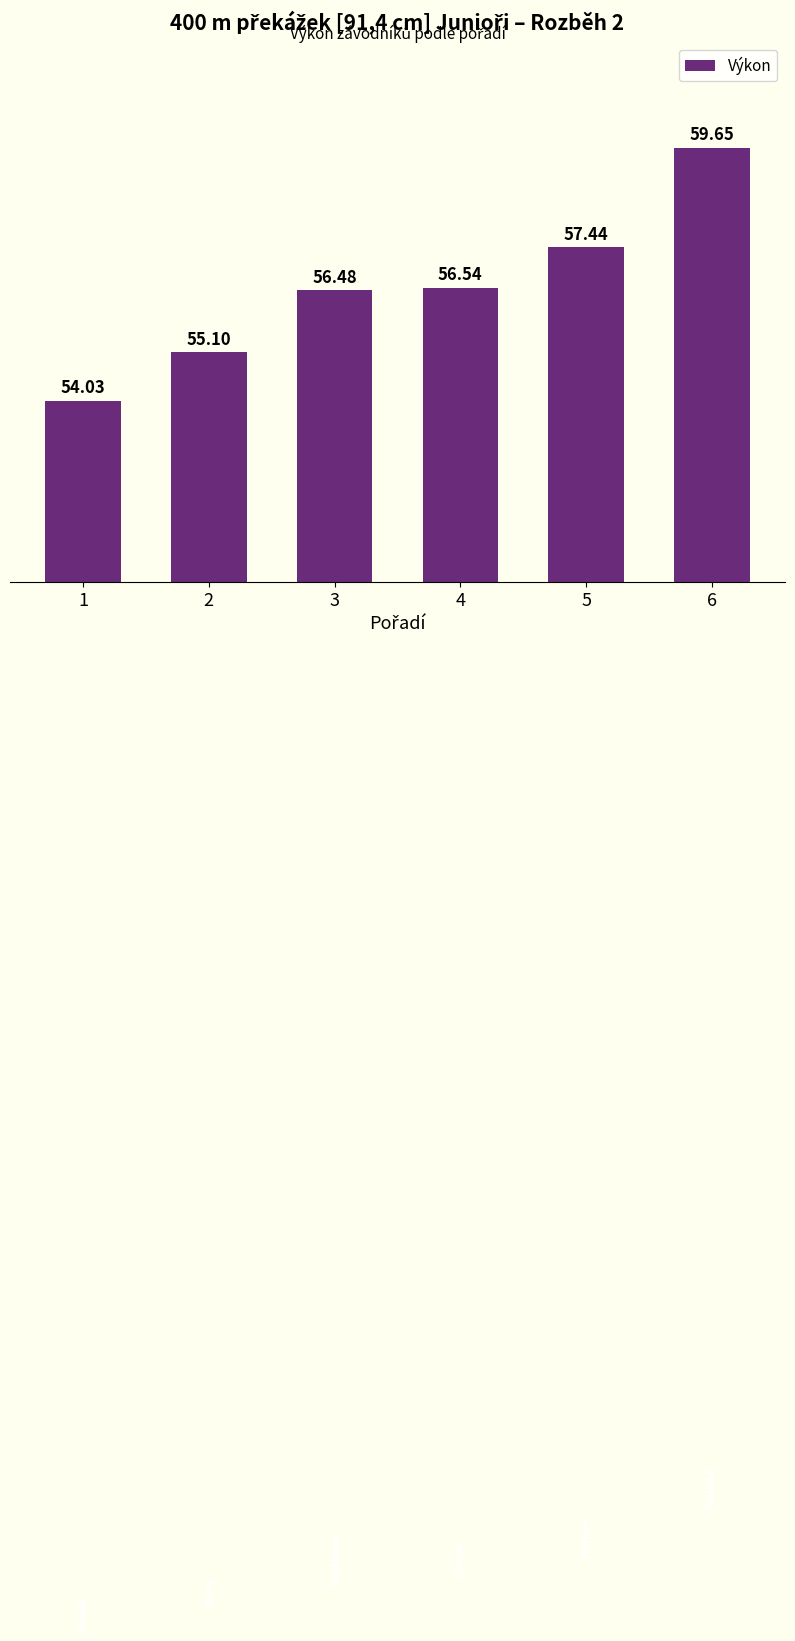

The chart shows a value of 95.9 at 2. True or false?

False